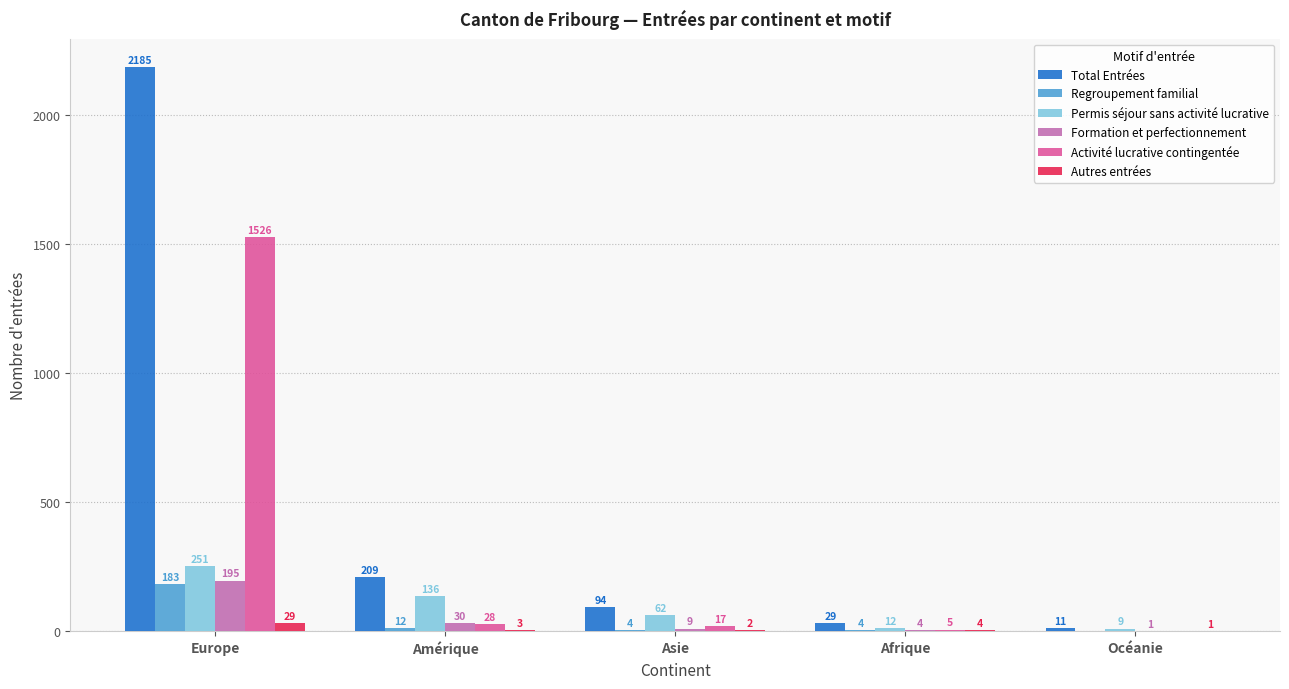

How many distinct data groups are displayed?

6